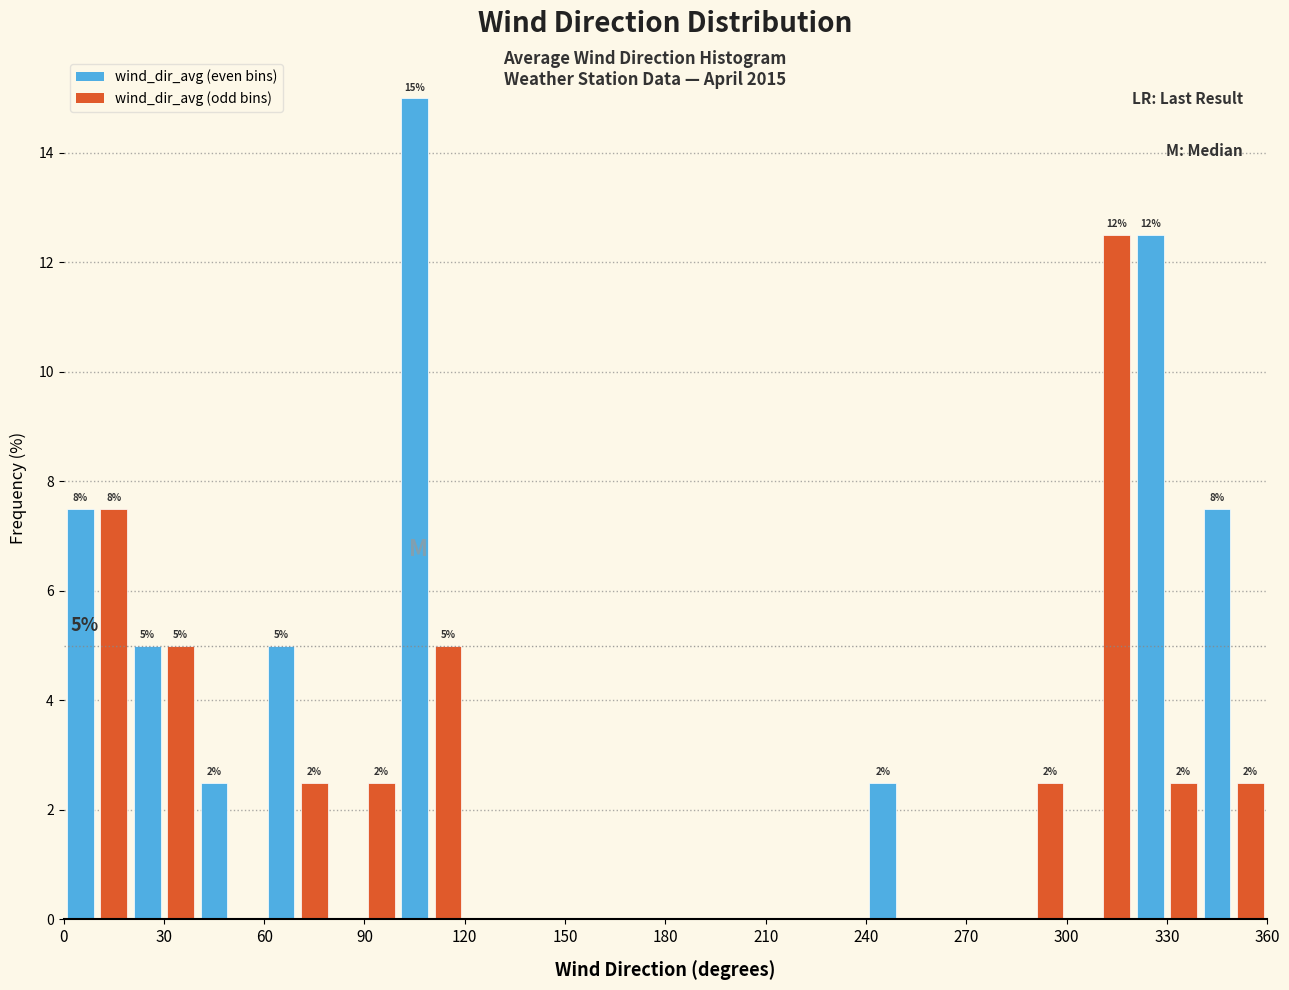

Around what value on the x-axis is the tallest bar? Give the approximate position of its centre, as read against the axis.

105